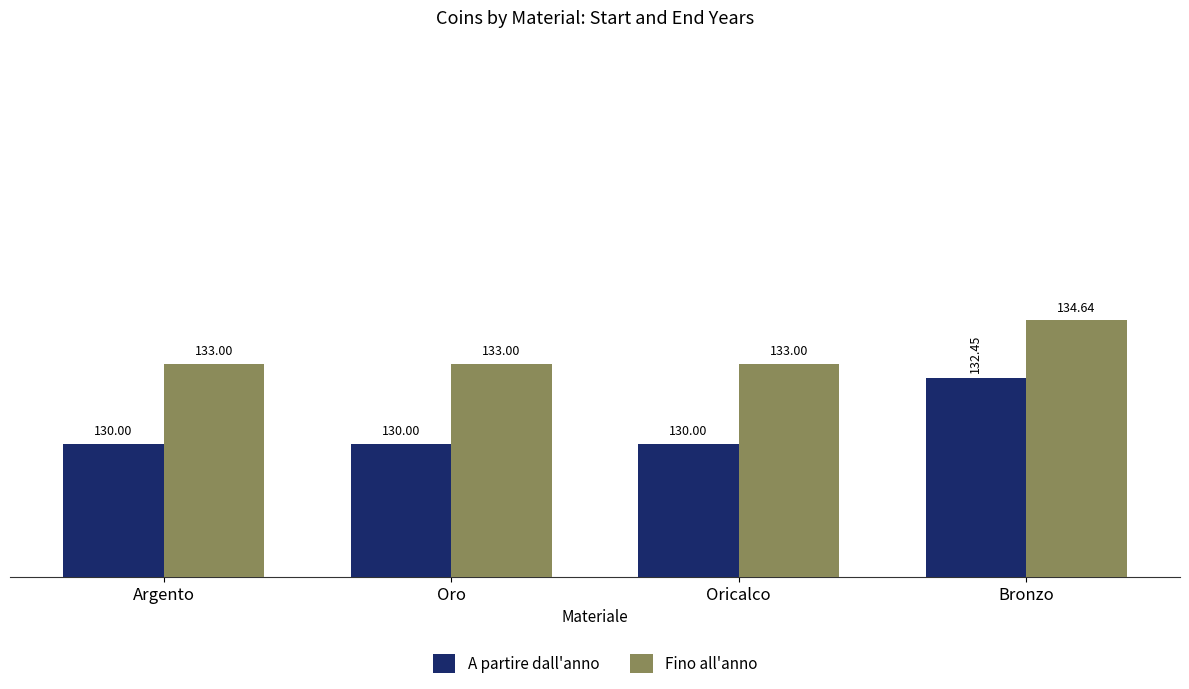

How many A partire dall'anno values are between 130 and 132?

3